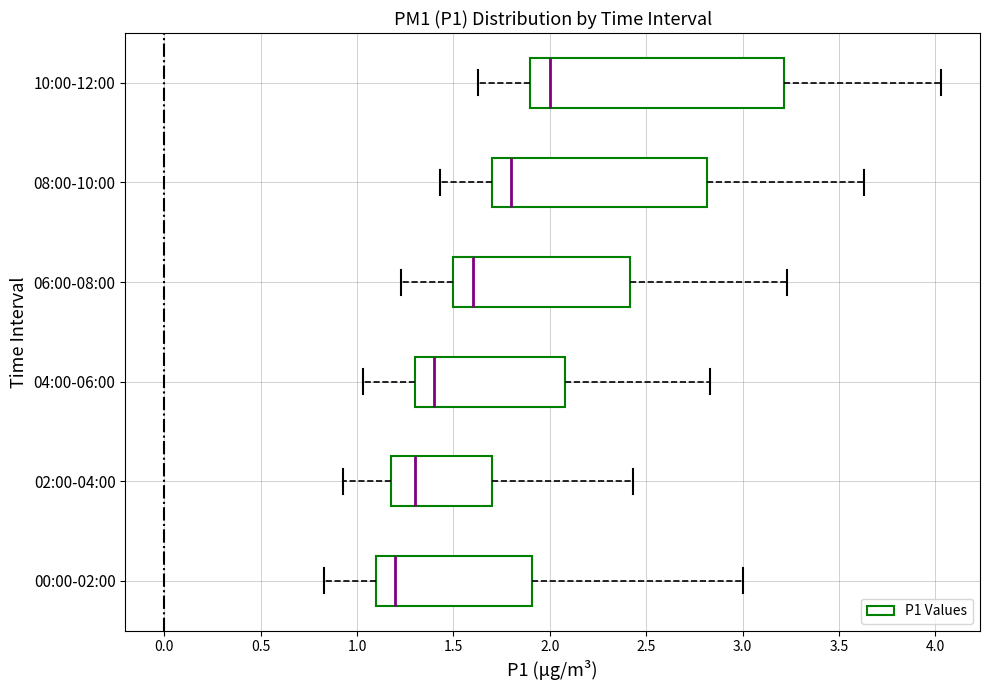

Reading bottom to top, read every box against the x-axis: the position of its median line, the range the box covers, and the ends of its whiskers. The values are not printed on the chart, so give them approximately, as read against the axis.

00:00-02:00: median 1.20, box 1.10 to 1.90, whiskers 0.85 to 3.00
02:00-04:00: median 1.30, box 1.20 to 1.70, whiskers 0.95 to 2.45
04:00-06:00: median 1.40, box 1.30 to 2.10, whiskers 1.05 to 2.85
06:00-08:00: median 1.60, box 1.50 to 2.40, whiskers 1.25 to 3.25
08:00-10:00: median 1.80, box 1.70 to 2.80, whiskers 1.45 to 3.65
10:00-12:00: median 2.00, box 1.90 to 3.20, whiskers 1.65 to 4.05